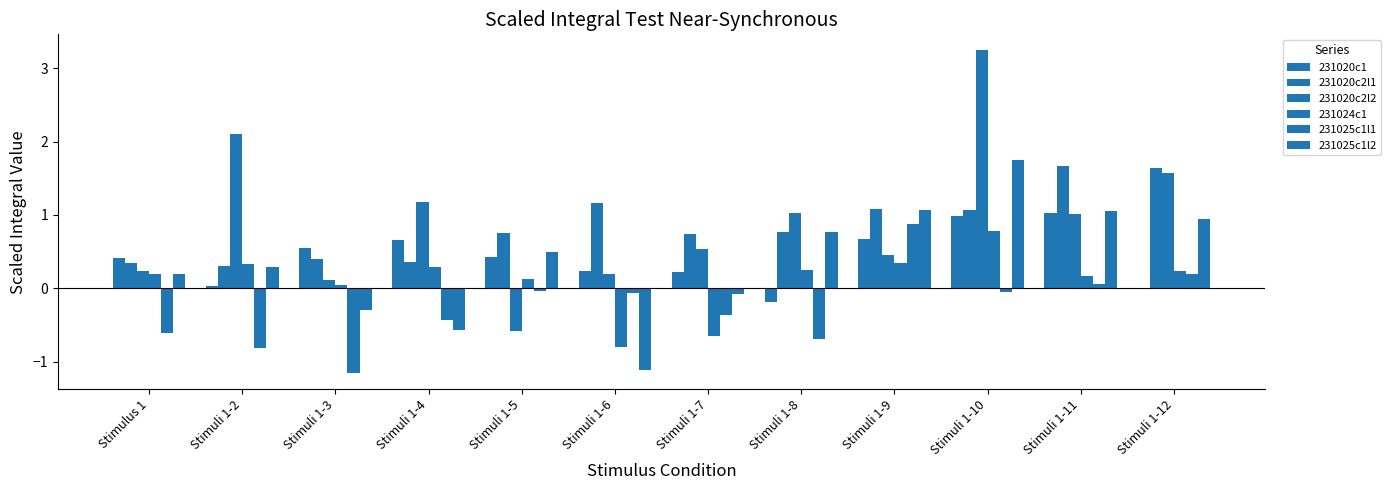

Is the value of 231024c1 at Stimuli 1-7 greater than the value of 231020c1 at Stimuli 1-7?

No